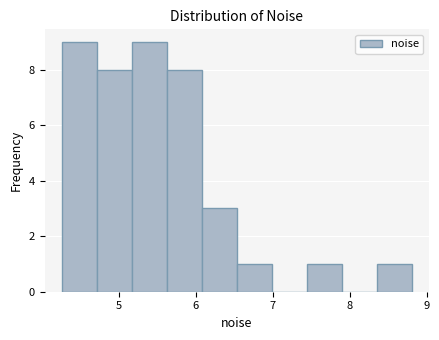

Reading left to right, transcribe this chart: for each bar, give the range it covers on the x-axis and its height. Neither the bar edges nor the heights are printed on the chart, so give them approximately, as read against the axes.

4.3 to 4.7: 9
4.7 to 5.2: 8
5.2 to 5.6: 9
5.6 to 6.1: 8
6.1 to 6.5: 3
6.5 to 7.0: 1
7.0 to 7.4: 0
7.4 to 7.9: 1
7.9 to 8.3: 0
8.3 to 8.8: 1